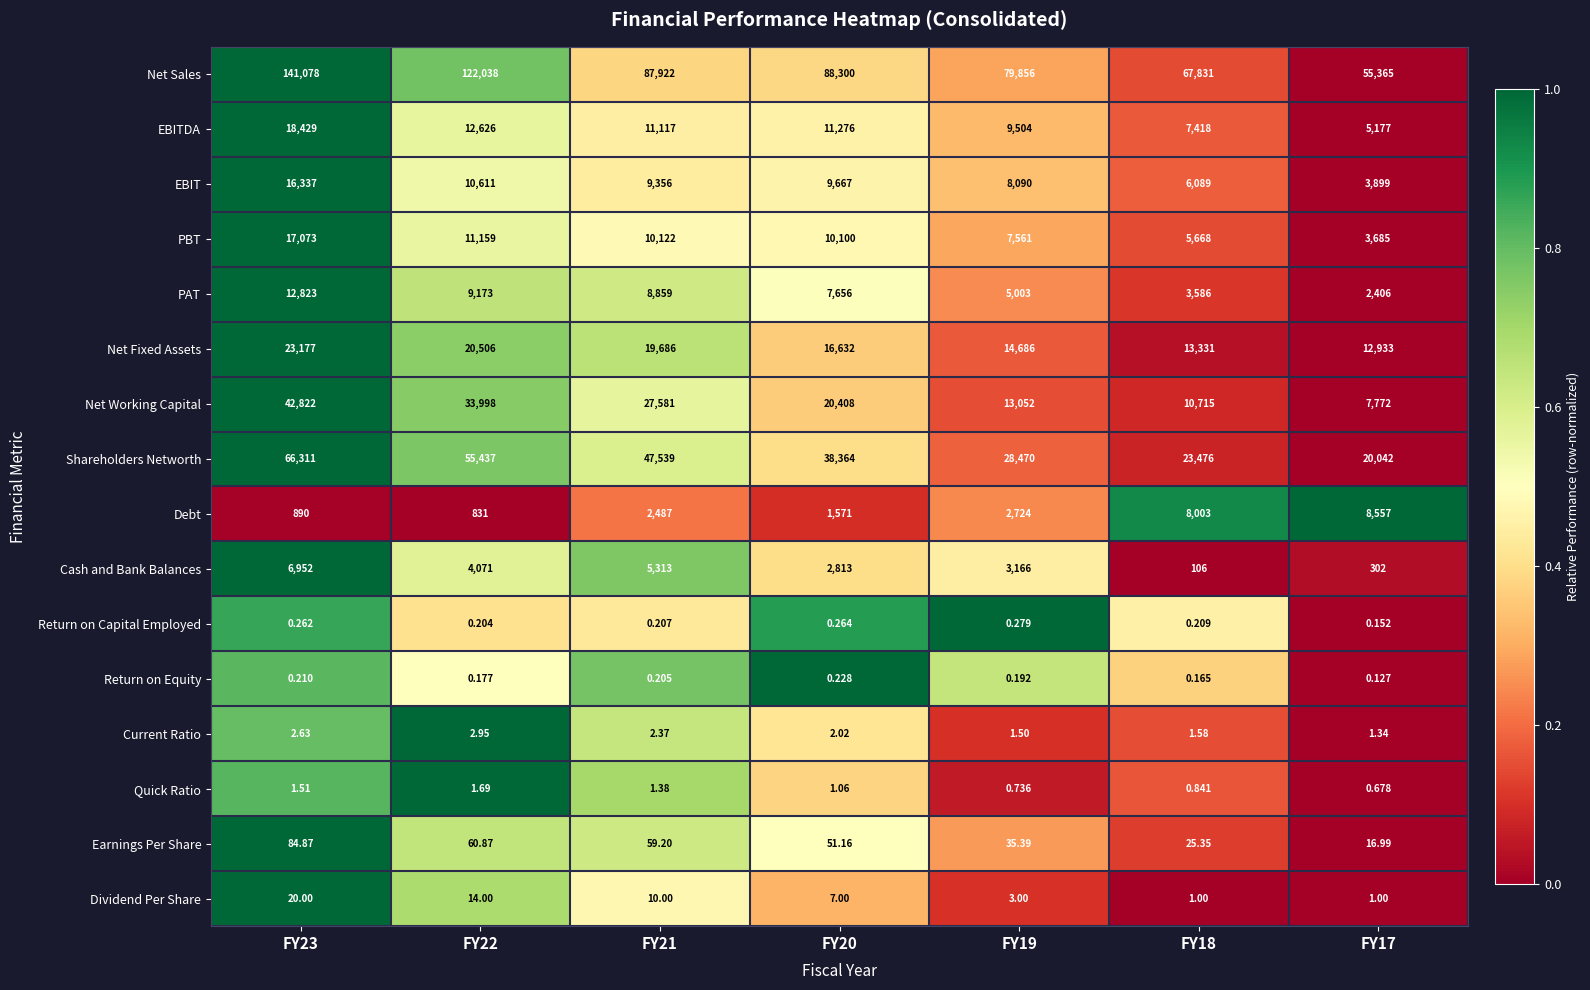

Is the value of Dividend Per Share at FY18 greater than the value of Net Fixed Assets at FY21?

No